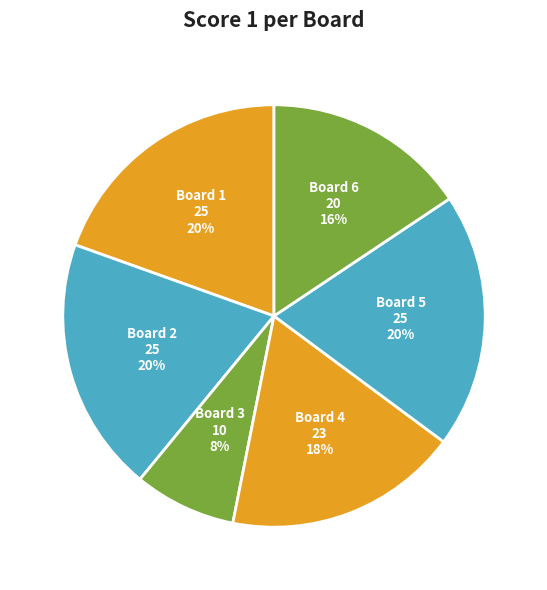

True or false: Board 4 accounts for 18% of the total.

True